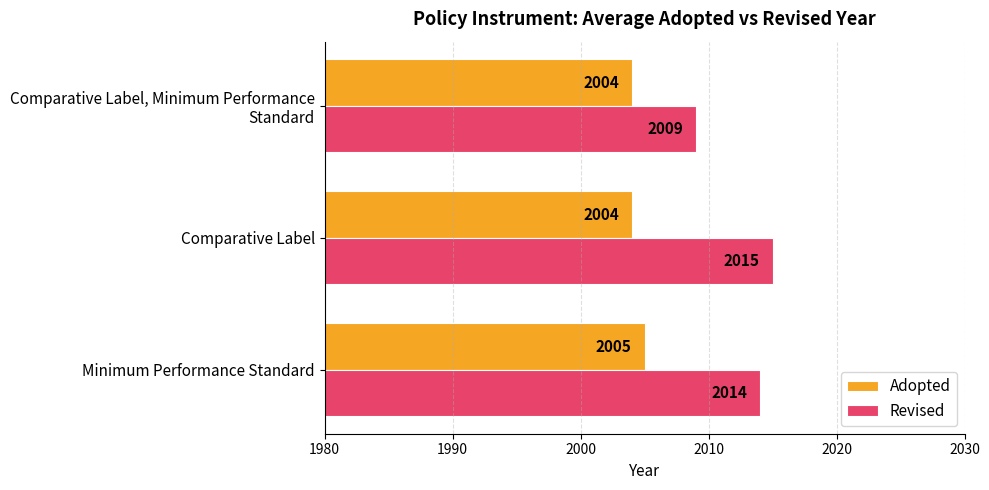

What is the total value across all series at Minimum Performance Standard?

4019